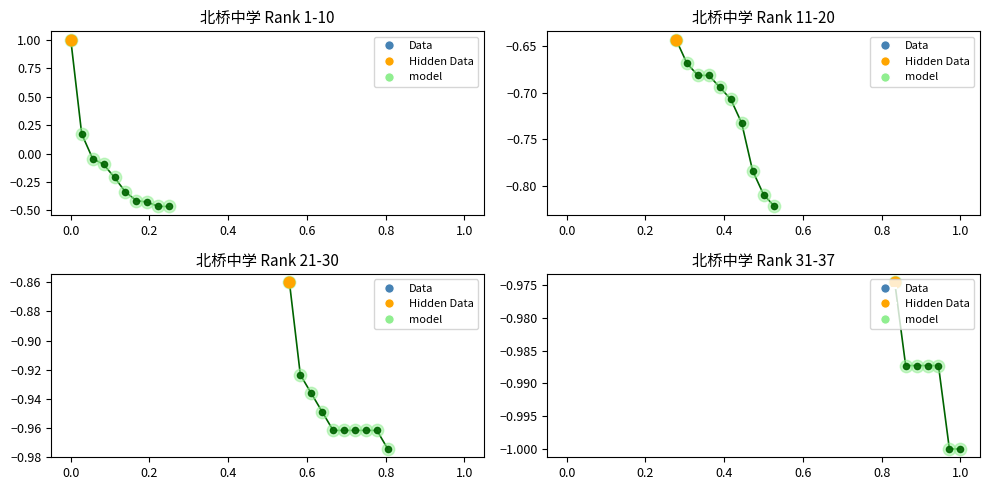

Which series reaches the minimum Y coordinate?

model